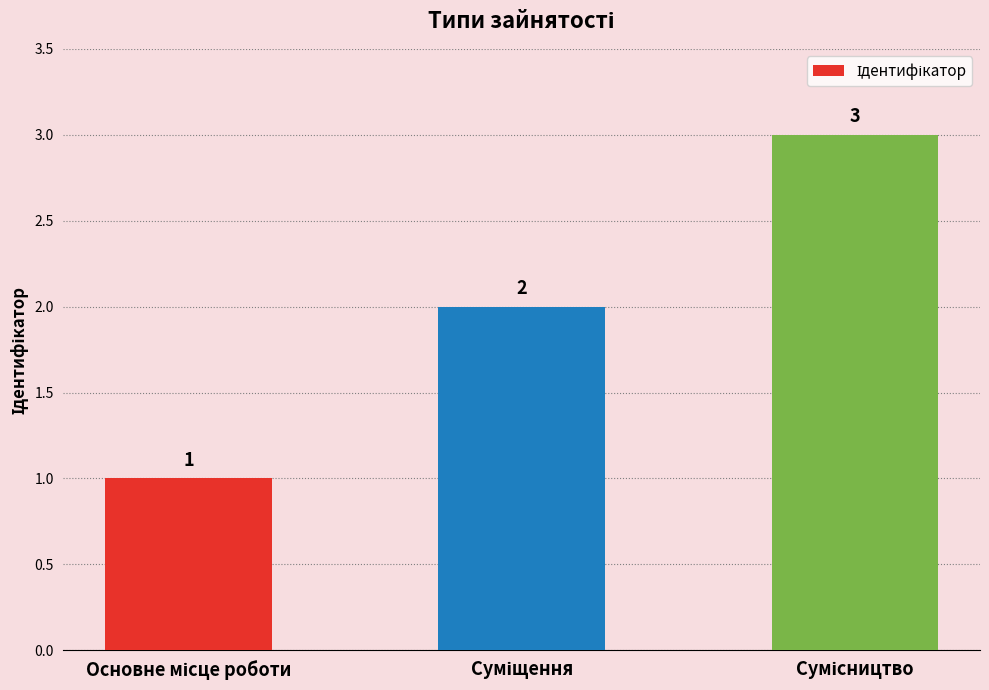

What is the greatest value displayed?

3